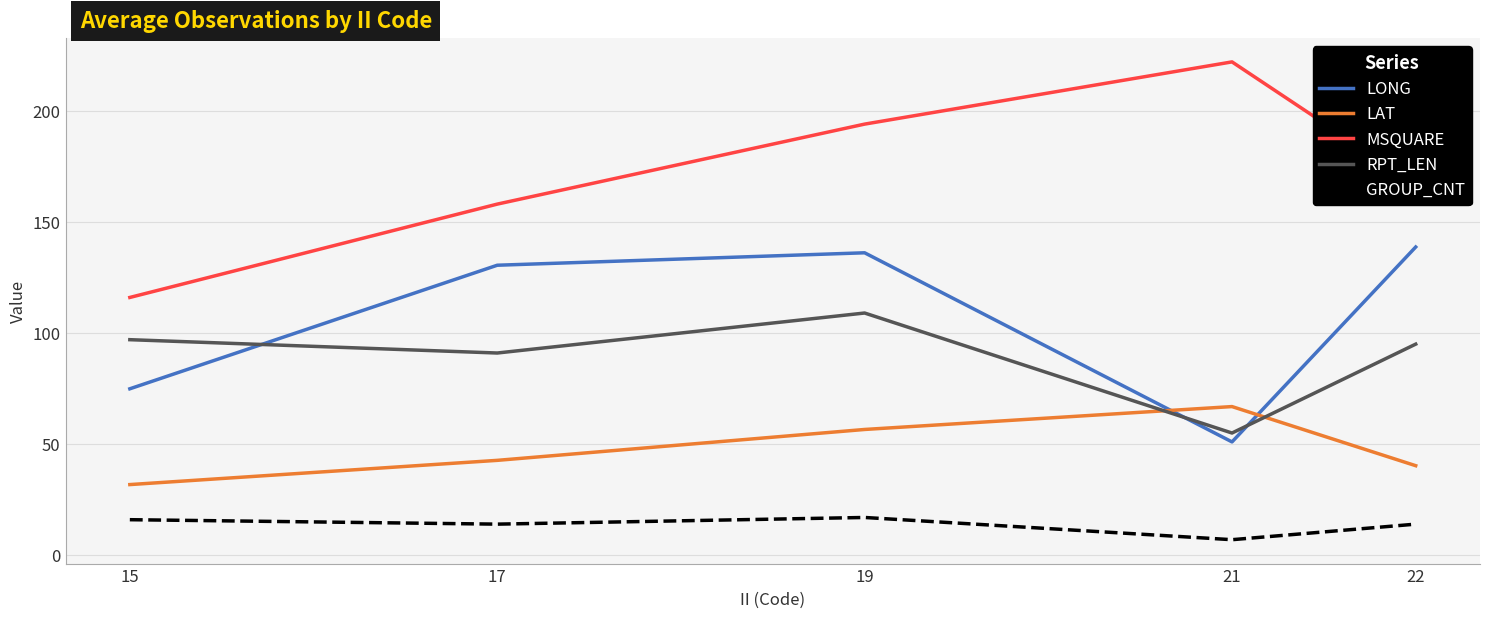

Rank the series by their maximum value, from lowest to highest.

GROUP_CNT, LAT, RPT_LEN, LONG, MSQUARE